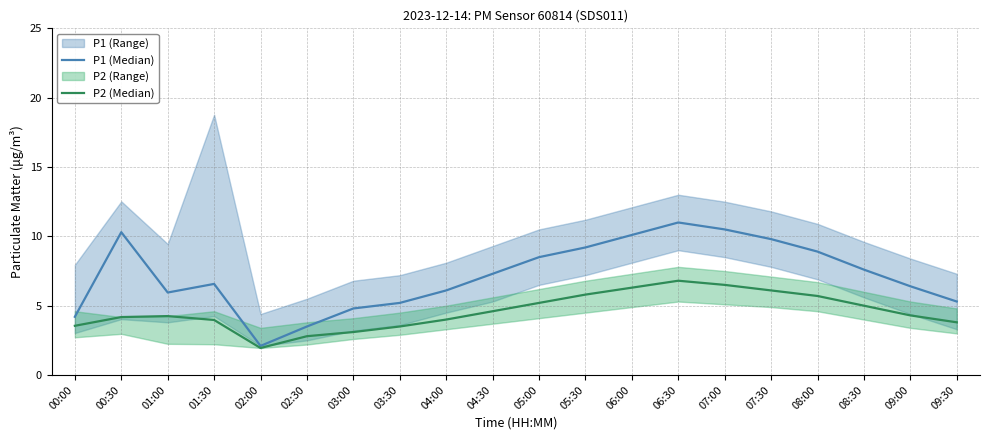

What is the label of the 16th point from the left?

07:30